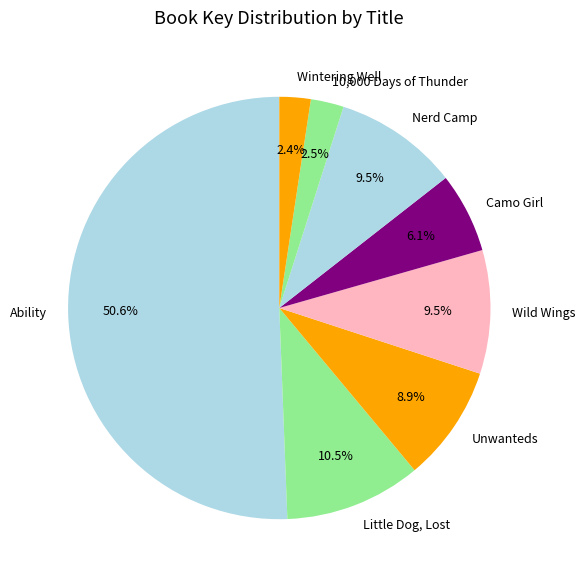

Which slice is the largest?

Ability